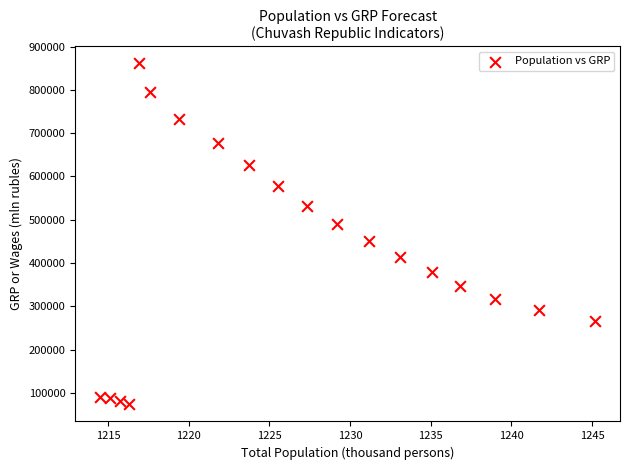

What is the range of Y values (max minus min)?

787516.6